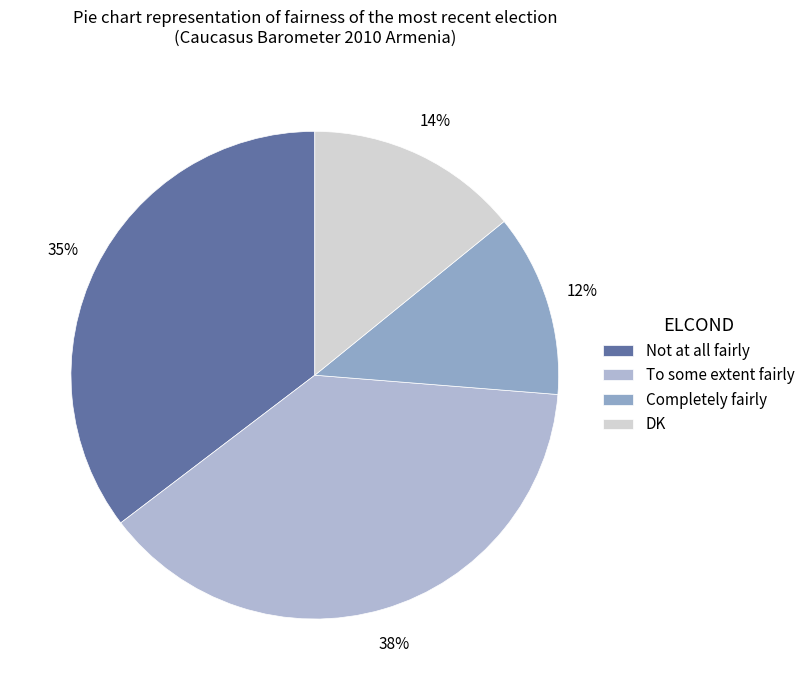

To the nearest percent, what is the average slice percentage?

25%